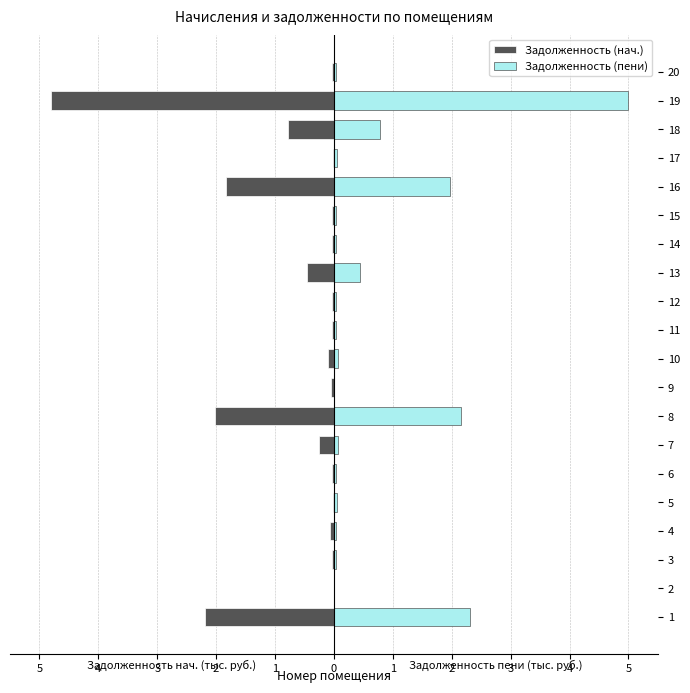

True or false: Задолженность (нач.) has a value of -0.0 at 15.

False